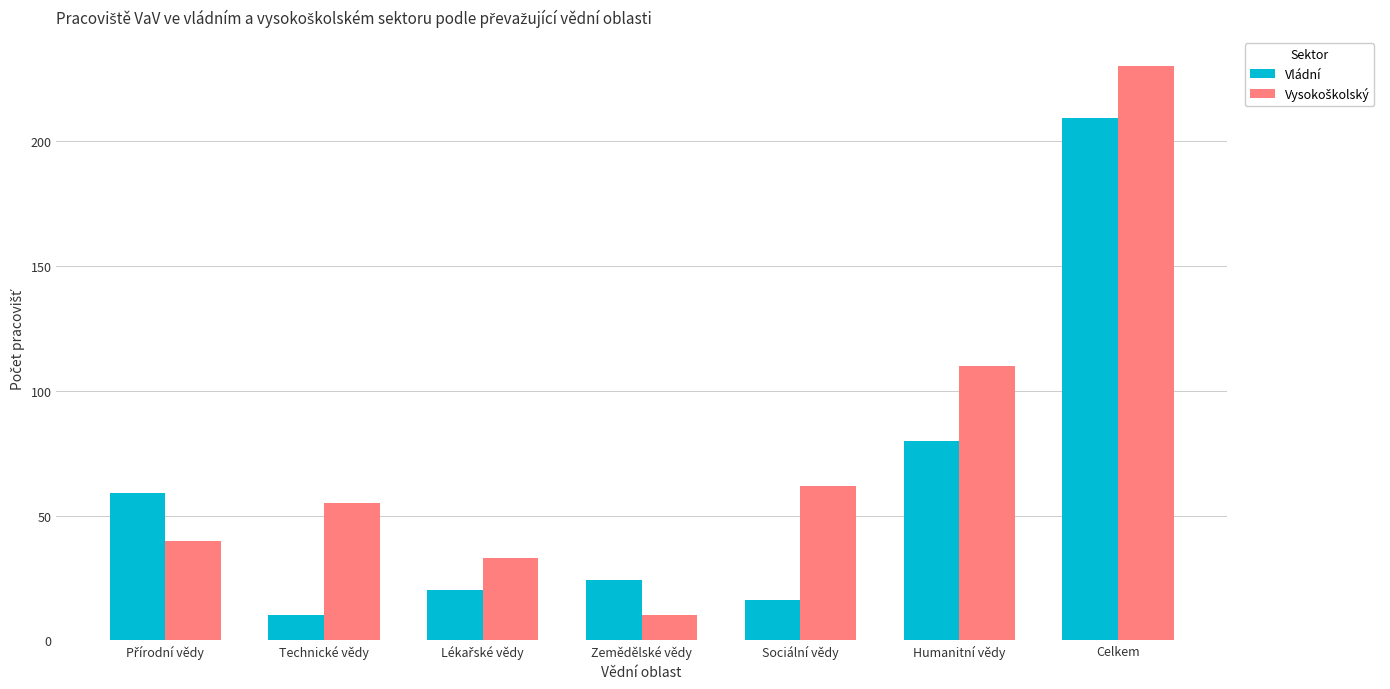

How many categories are shown in the chart?

7